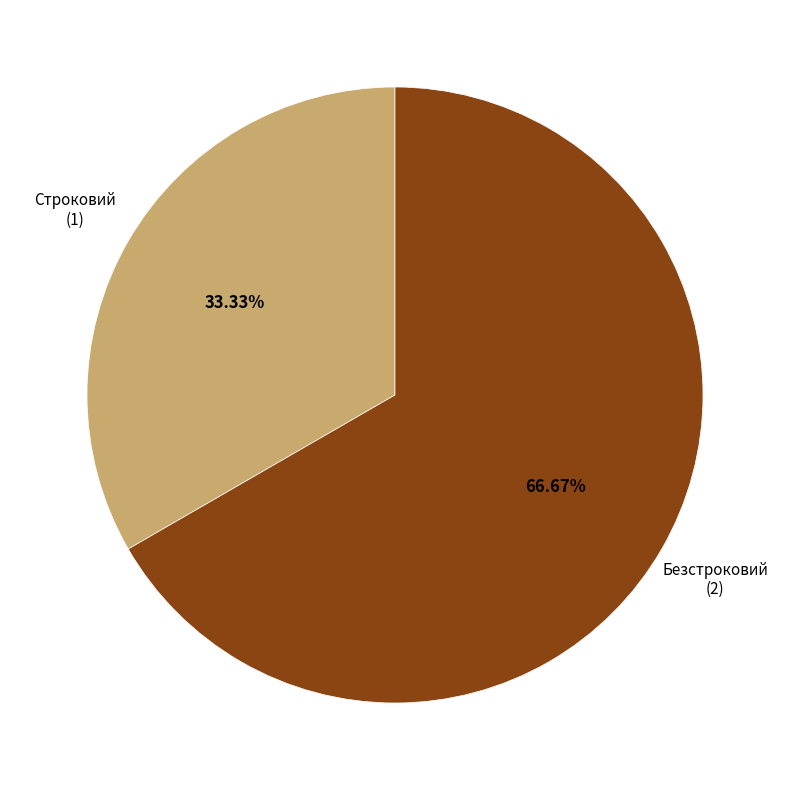

Does any single category account for the majority?

Yes